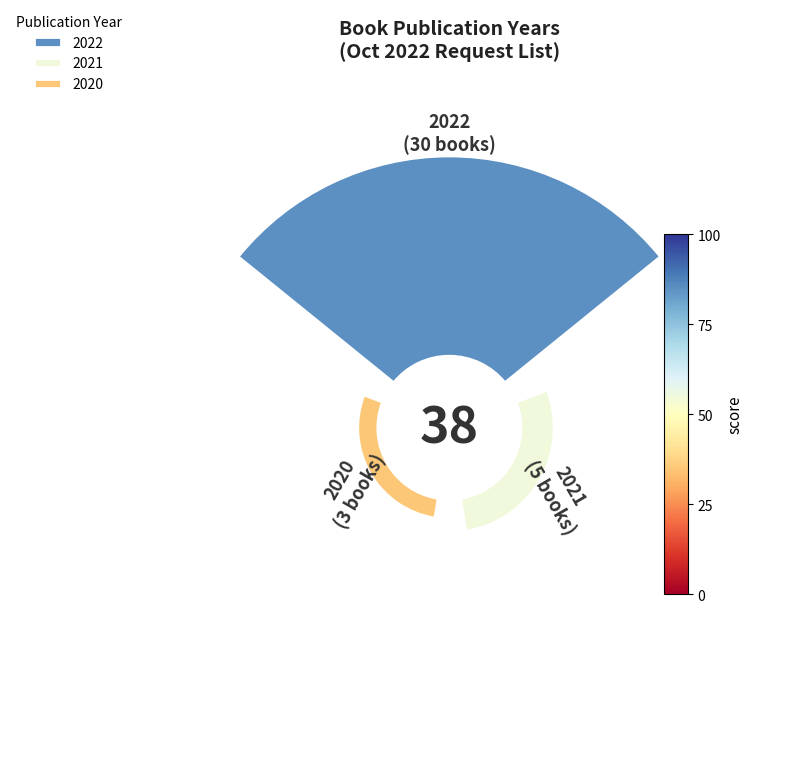

Which category has the biggest portion of the pie?

2022